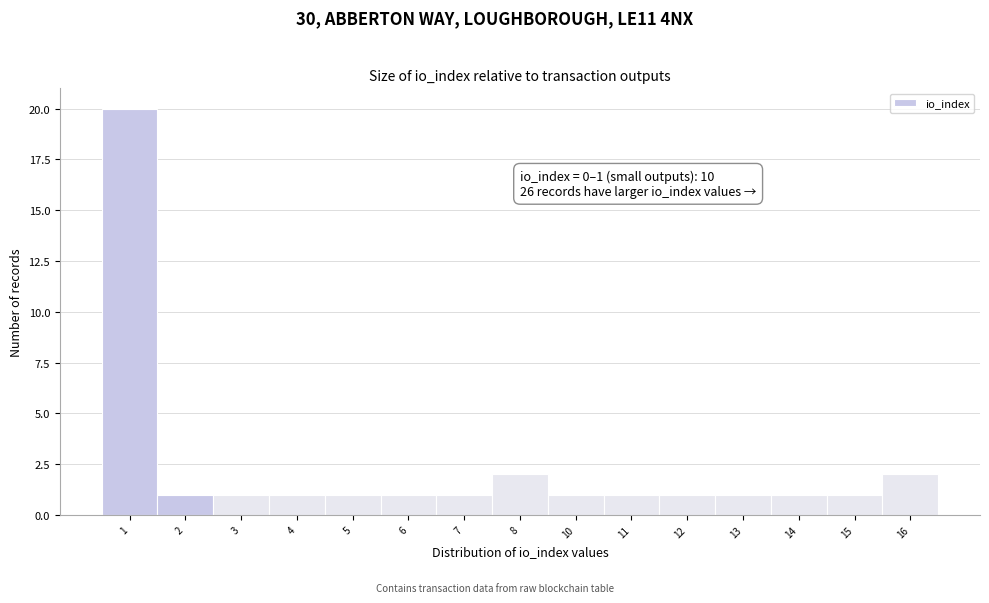

Reading left to right, what are all the values shown in this chart?

20	1	1	1	1	1	1	2	1	1	1	1	1	1	2